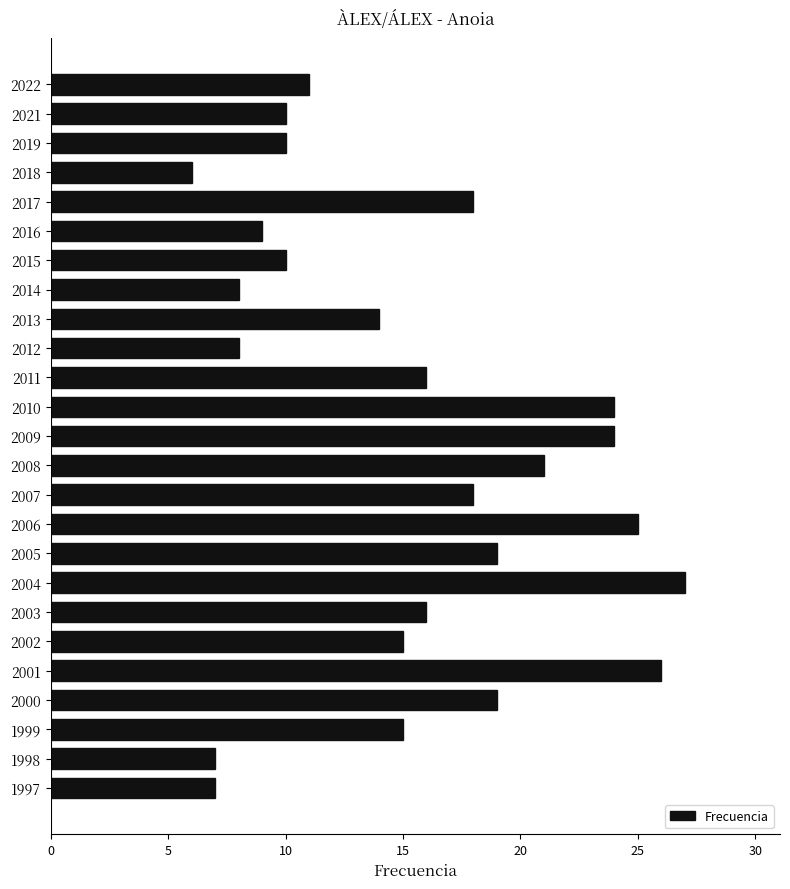

What is the difference between the second highest and second lowest values?

19